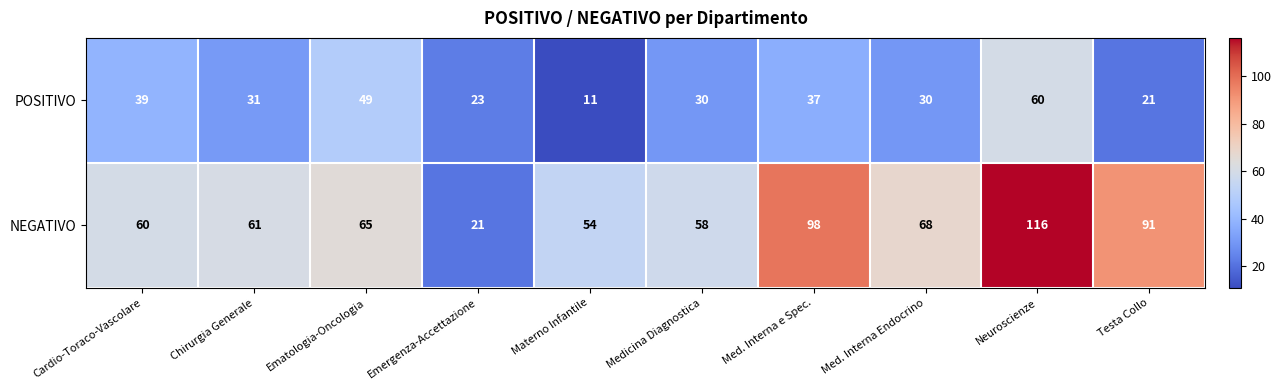

What is the difference between the second highest and second lowest values in the POSITIVO series?

28